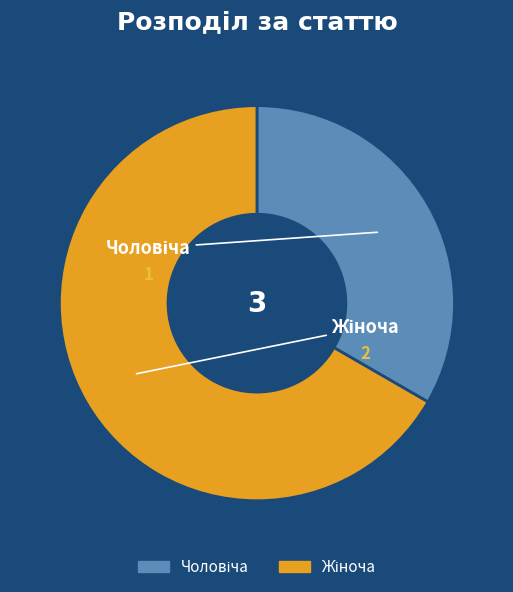

Is there any slice that represents more than half of the pie?

Yes